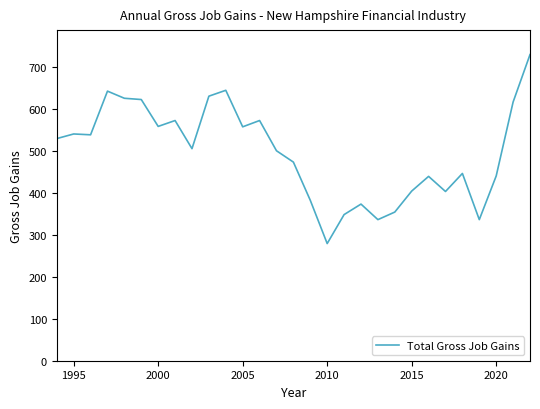

True or false: the data has more than 0 interior local peaks.

True